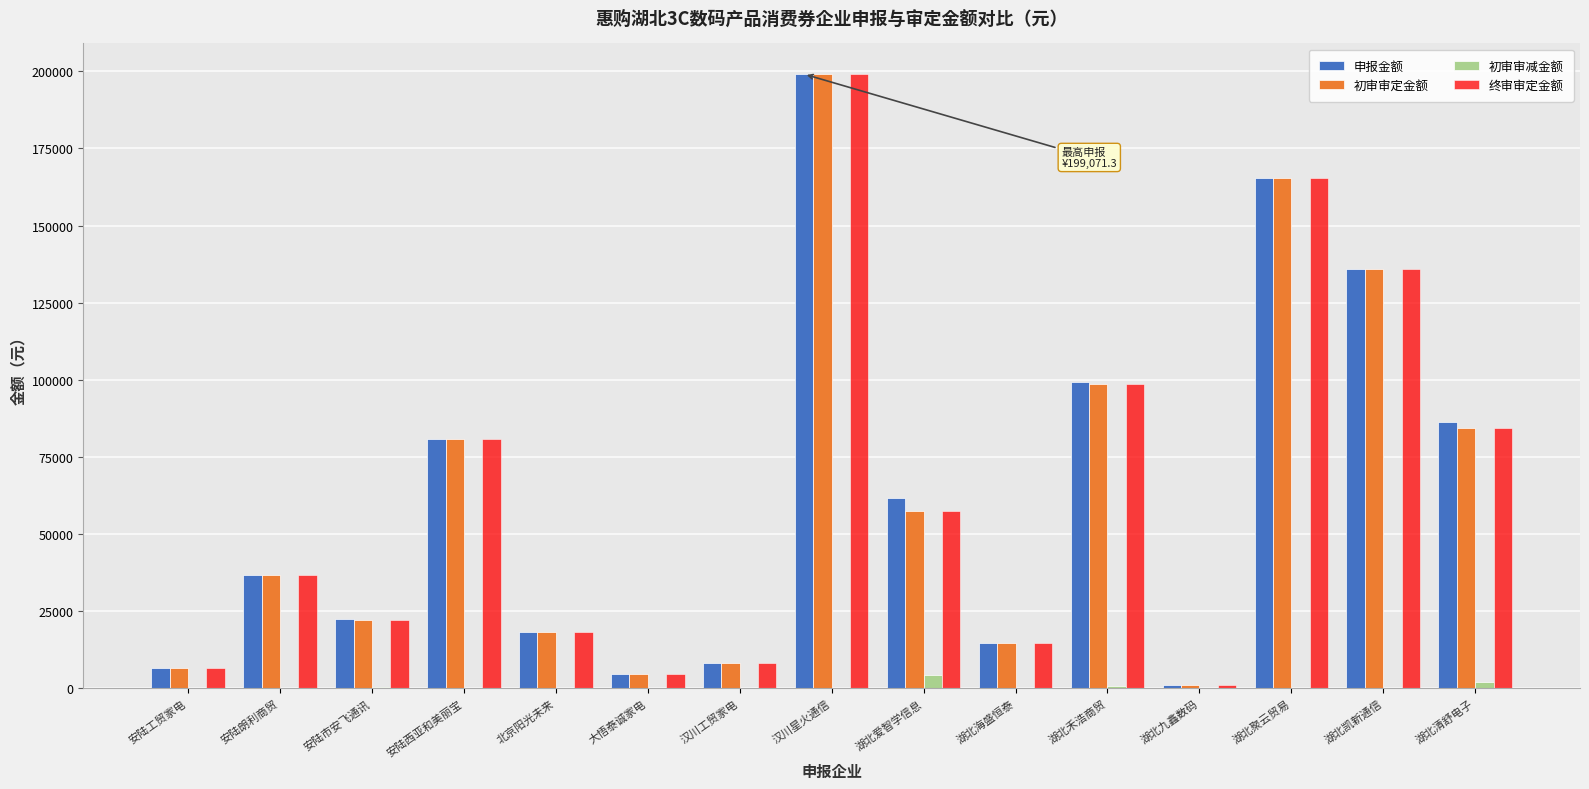

Count the number of categories in the chart.

15